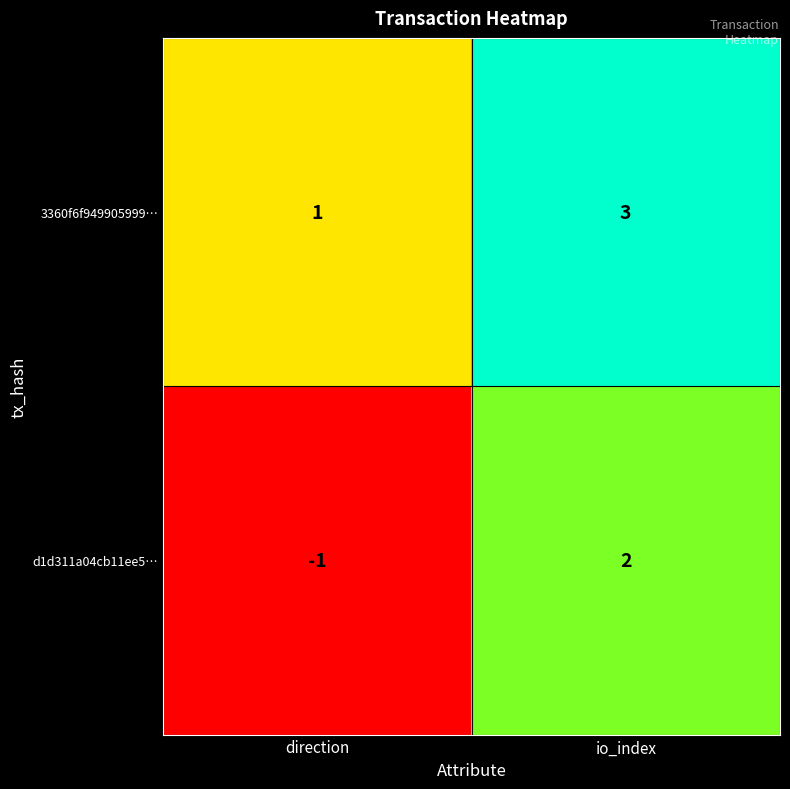

Rank the series by their average value, from highest to lowest.

3360f6f949905999…, d1d311a04cb11ee5…